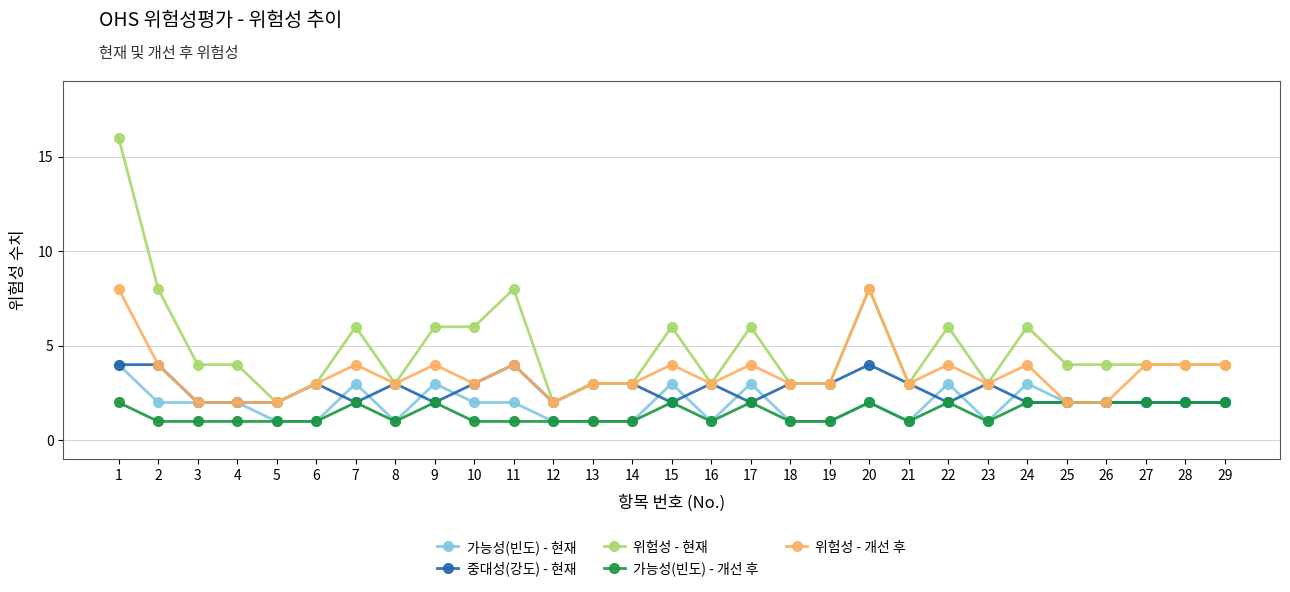

Reading left to right, extract all data points from this chart.

가능성(빈도) - 현재: 4	2	2	2	1	1	3	1	3	2	2	1	1	1	3	1	3	1	1	2	1	3	1	3	2	2	2	2	2
중대성(강도) - 현재: 4	4	2	2	2	3	2	3	2	3	4	2	3	3	2	3	2	3	3	4	3	2	3	2	2	2	2	2	2
위험성 - 현재: 16	8	4	4	2	3	6	3	6	6	8	2	3	3	6	3	6	3	3	8	3	6	3	6	4	4	4	4	4
가능성(빈도) - 개선 후: 2	1	1	1	1	1	2	1	2	1	1	1	1	1	2	1	2	1	1	2	1	2	1	2	2	2	2	2	2
위험성 - 개선 후: 8	4	2	2	2	3	4	3	4	3	4	2	3	3	4	3	4	3	3	8	3	4	3	4	2	2	4	4	4